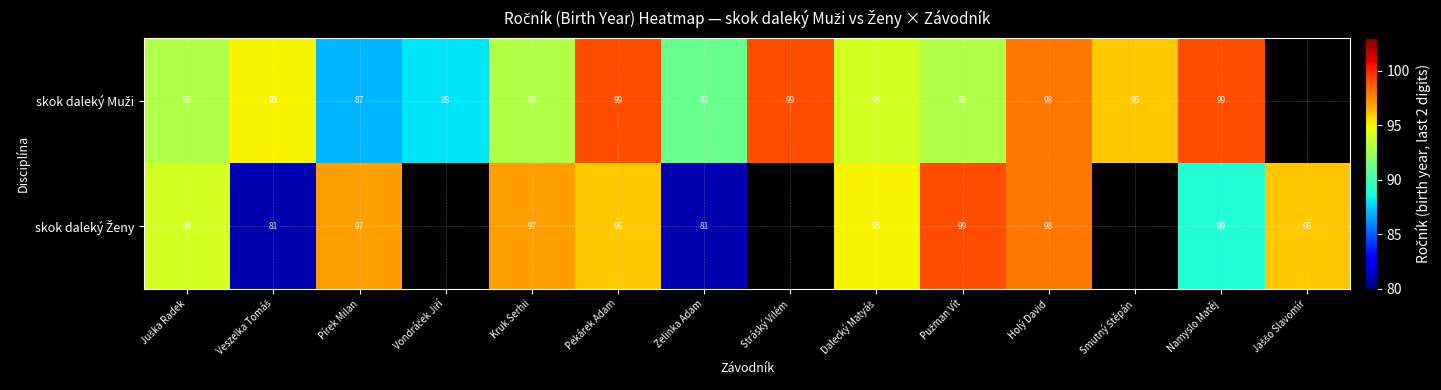

At which category is the sum across all series the highest?

Holý David